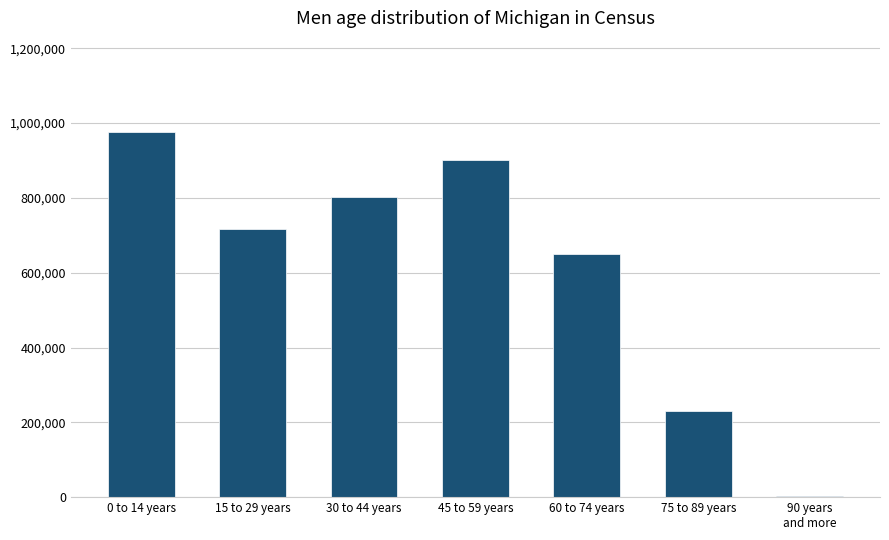

Where is the data nearest to the value 489447?

60 to 74 years